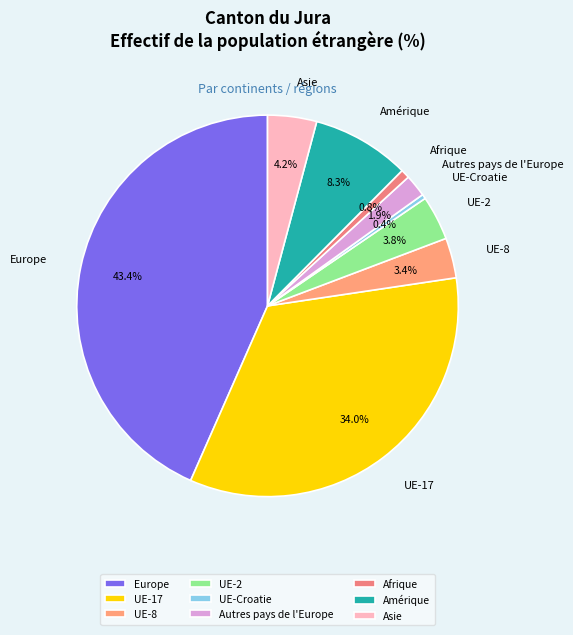

What is the largest slice in the pie chart?

Europe